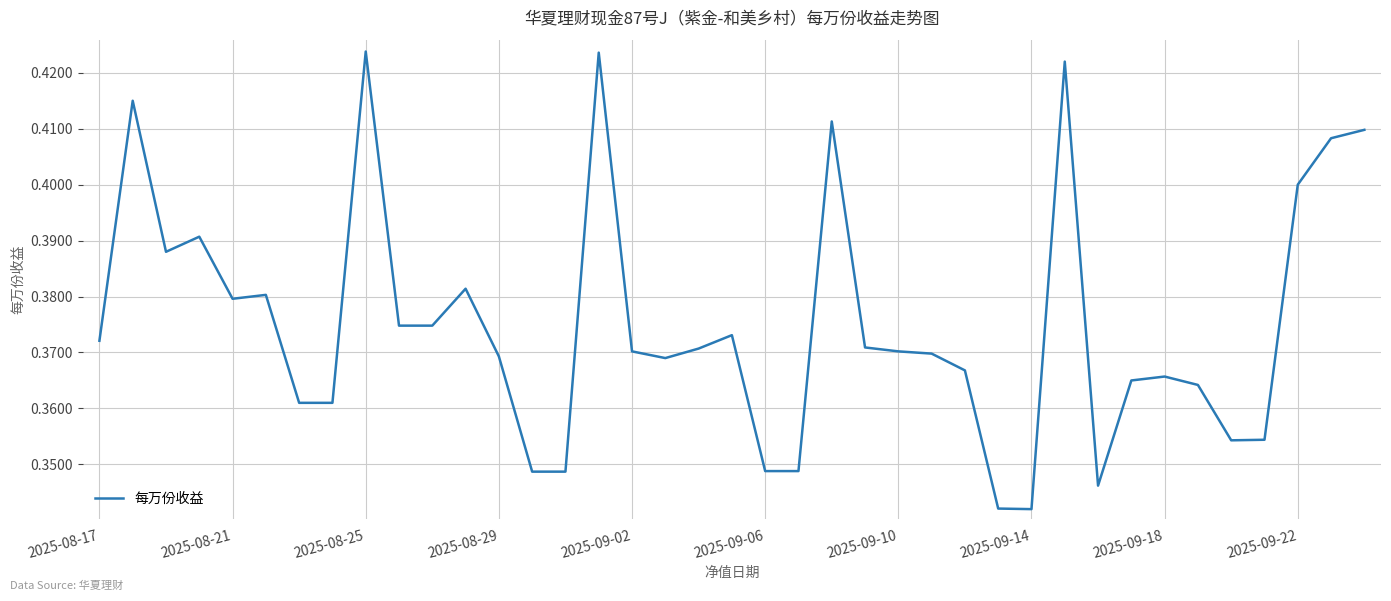

Is it true that the value at 2025-09-10 is 0.6?

False